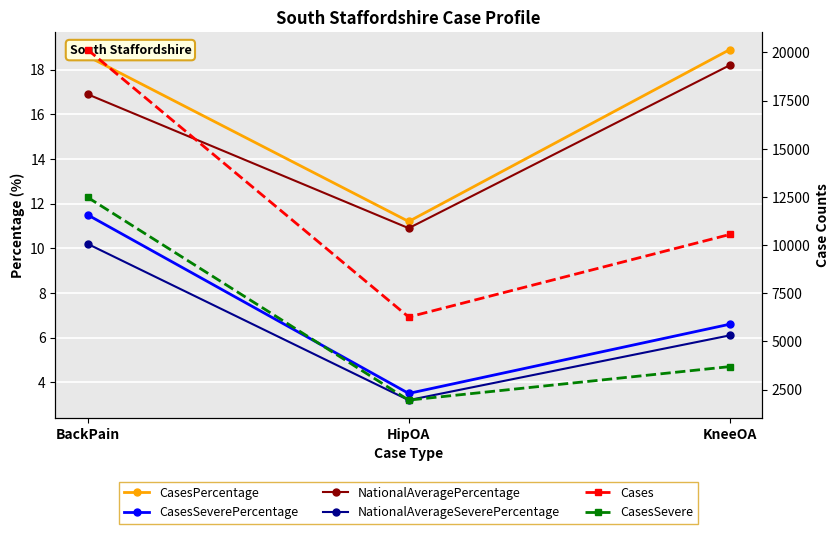

Which series has the largest total across all categories?

Cases